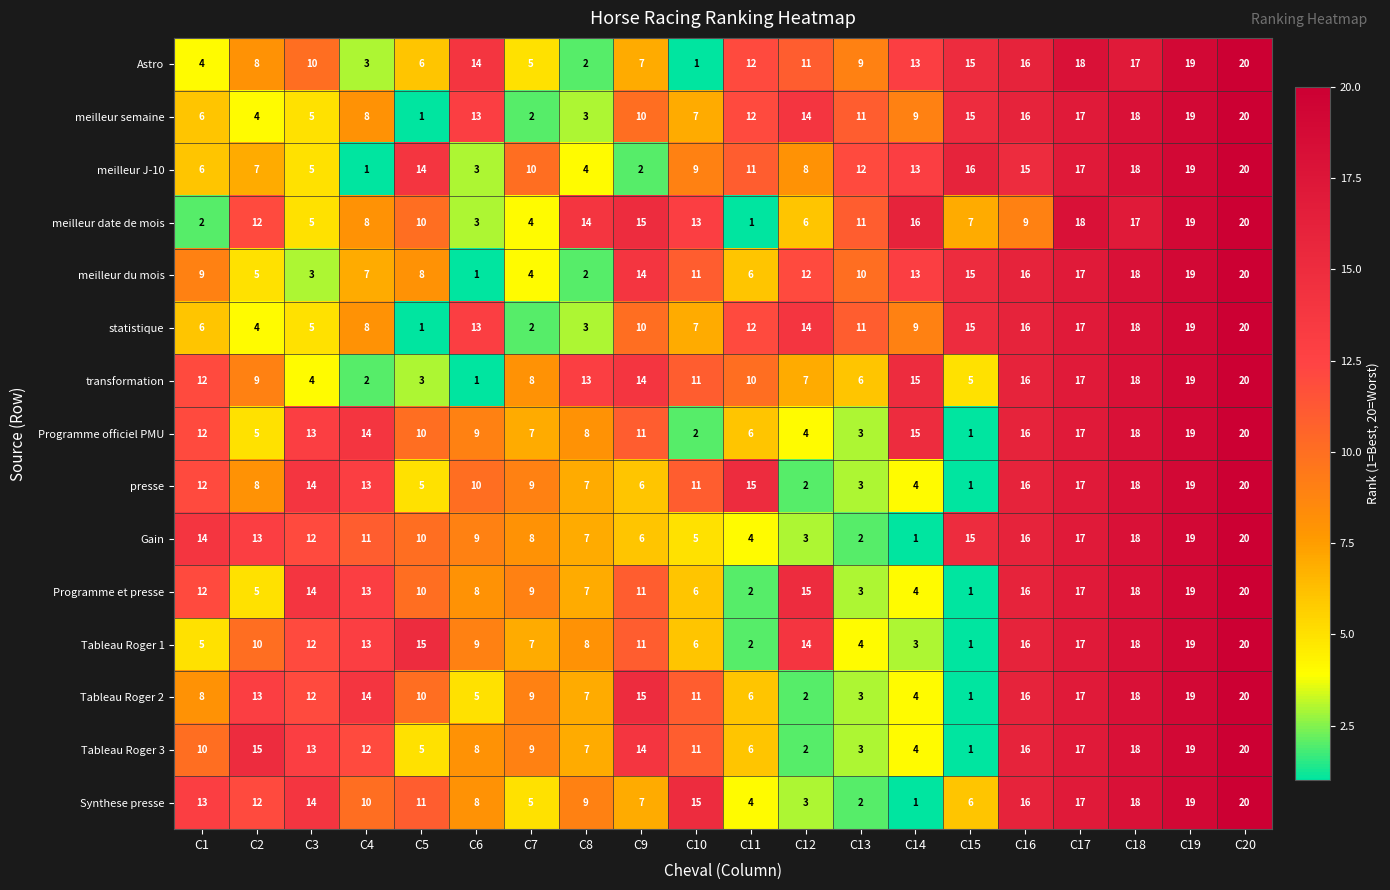

What is the greatest value displayed?

20